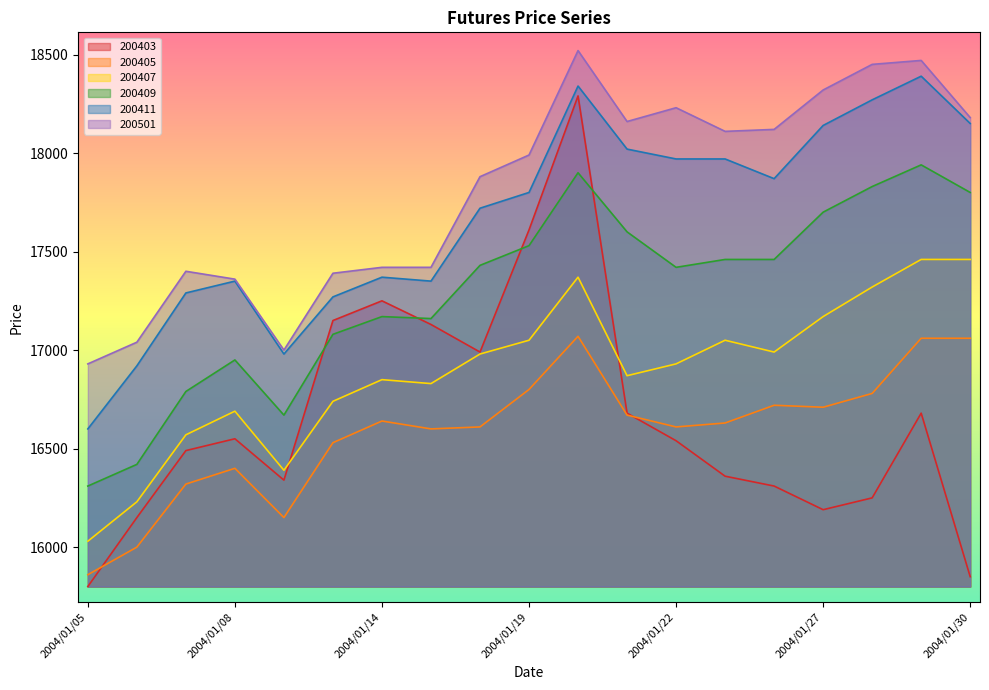

What is the difference between the 200501 values at 2004/01/08 and 2004/01/28?

1090